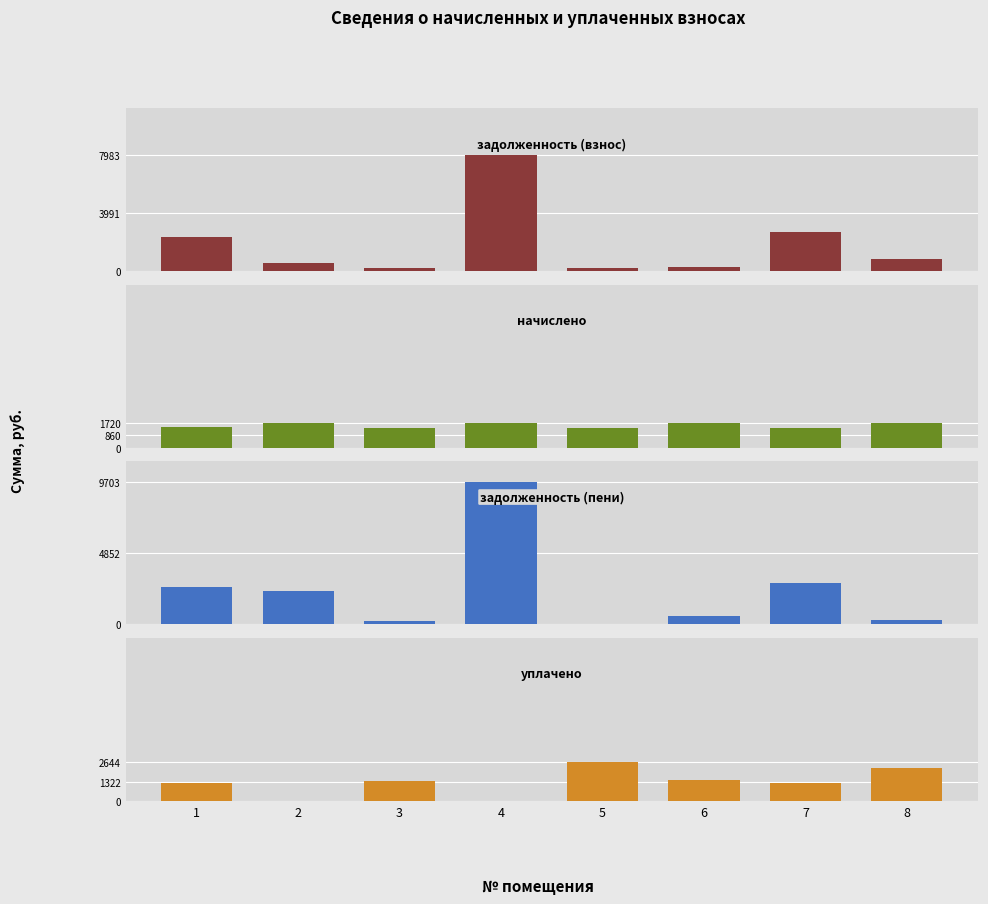

What is the approximate value of задолженность (взнос) at 5?

203.2